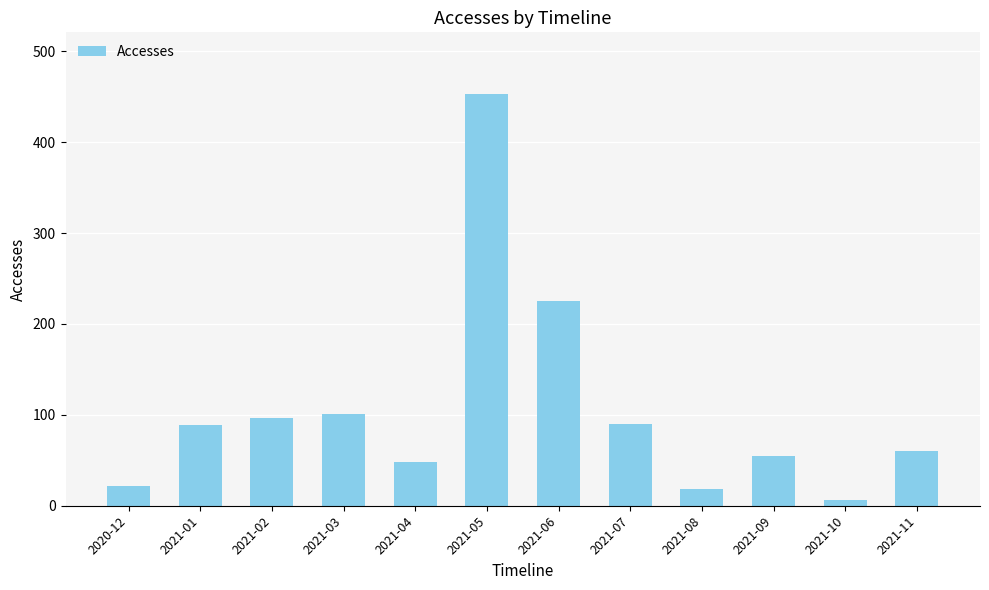

What is the difference between the values at 2021-04 and 2020-12?

26